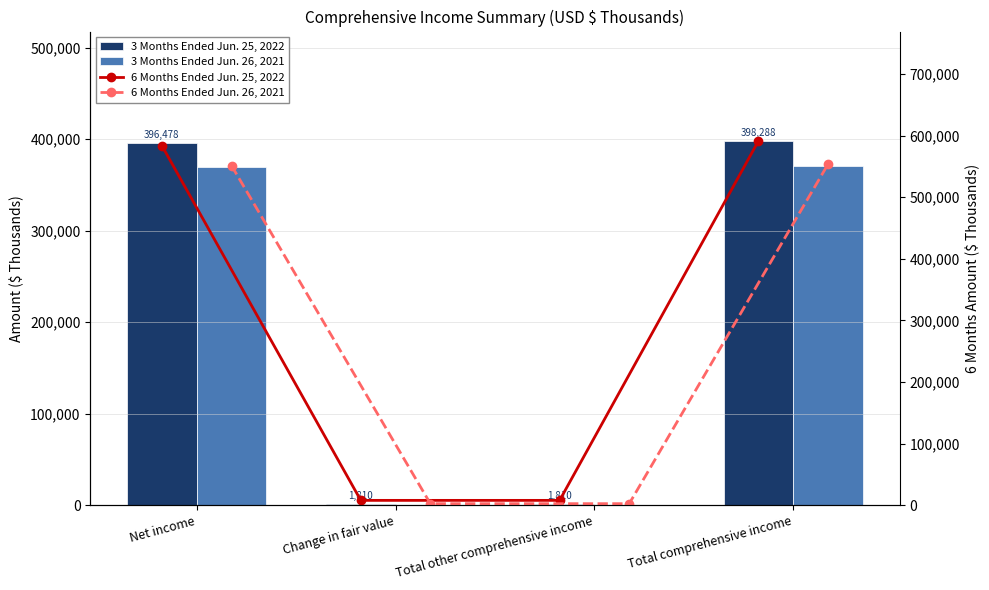

Reading left to right, transcribe all the data shown in this chart.

3 Months Ended Jun. 25, 2022: 396478	1810	1810	398288
3 Months Ended Jun. 26, 2021: 370022	320	320	370342
6 Months Ended Jun. 25, 2022: 583705	7803	7803	591508
6 Months Ended Jun. 26, 2021: 551376	2445	2445	553821